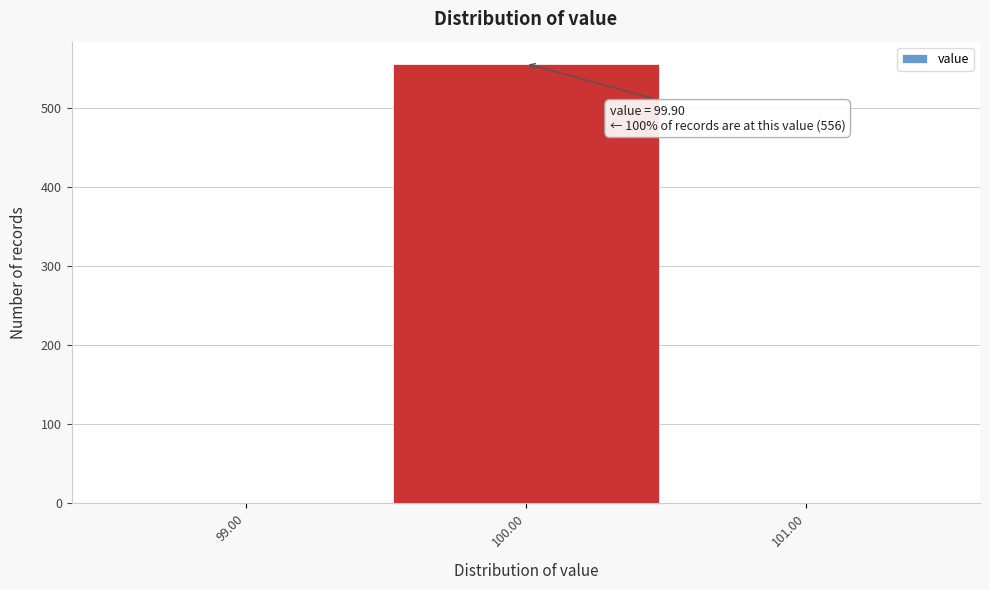

Which range on the x-axis has the tallest bar?

99.5 to 100.5